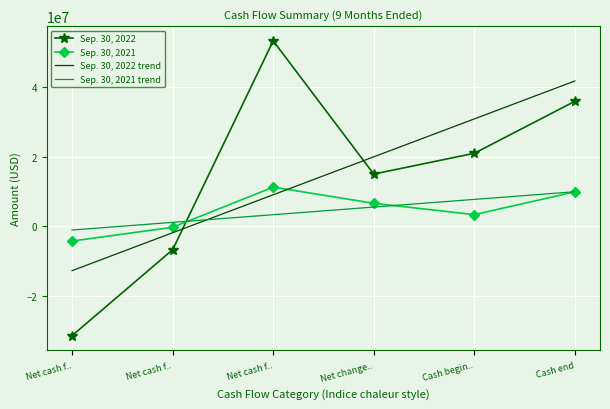

What are all the series names shown in the legend?

Sep. 30, 2022, Sep. 30, 2021, Sep. 30, 2022 trend, Sep. 30, 2021 trend